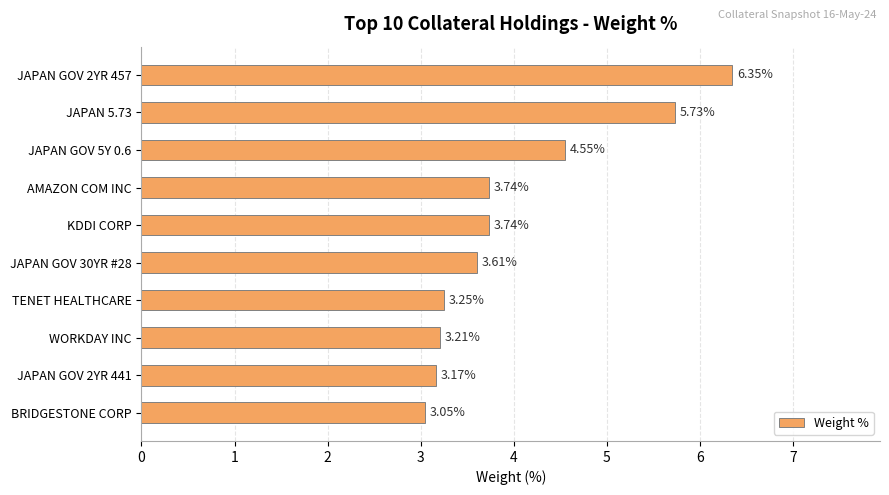

How many distinct data groups are displayed?

1